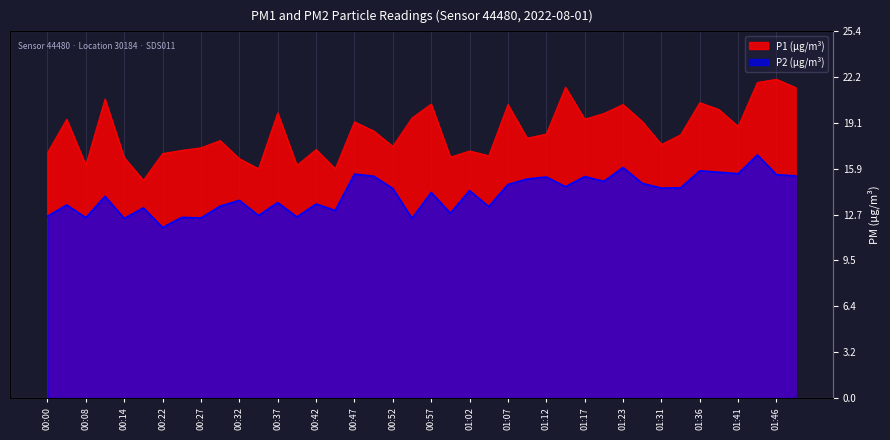

Which has a higher value, 00:42 or 01:34?

01:34